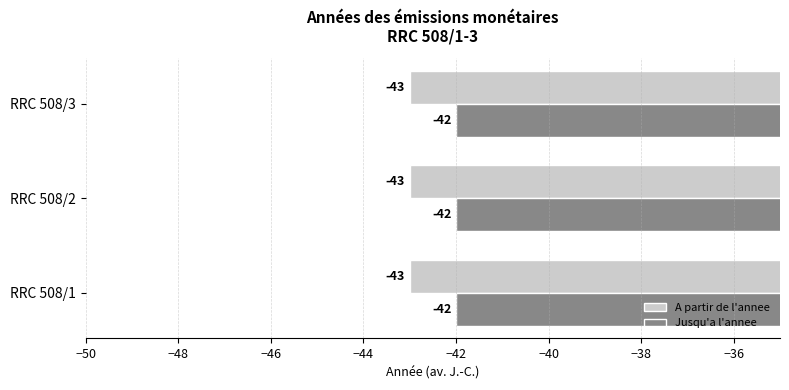

Rank the series by their average value, from highest to lowest.

Jusqu'a l'annee, A partir de l'annee